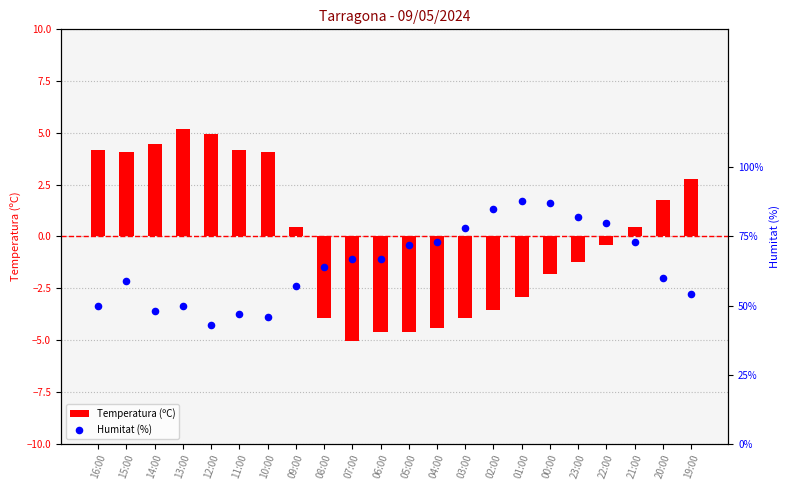

Which series reaches the minimum Y coordinate?

Temperatura (ºC)